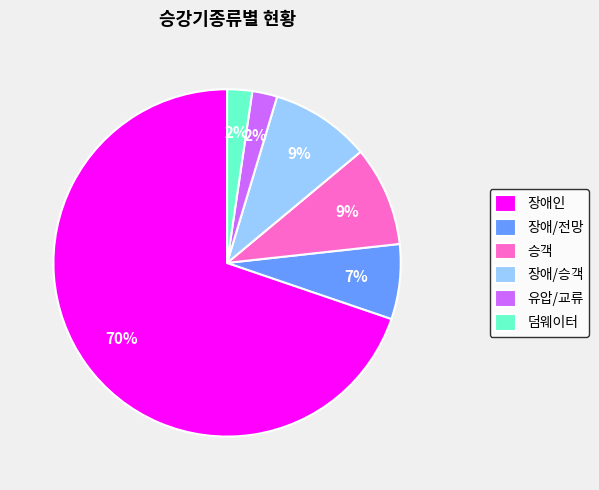

How many segments does this pie chart have?

6